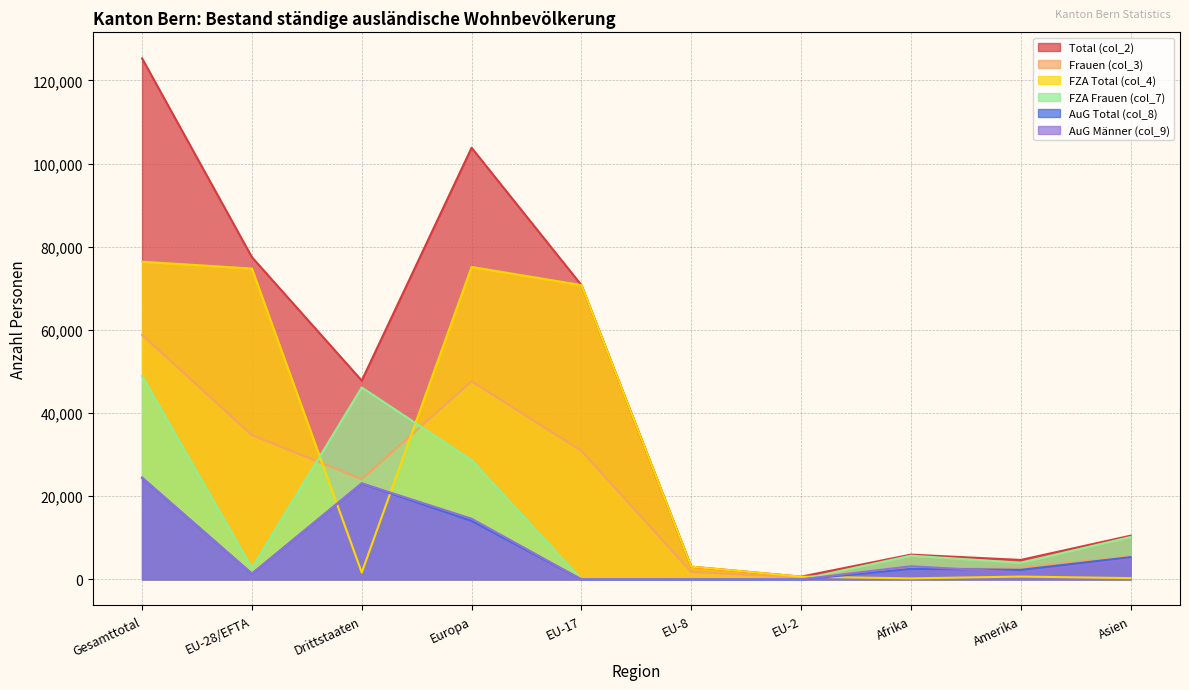

How many times do AuG Männer (col_9) and Frauen (col_3) cross each other?

2